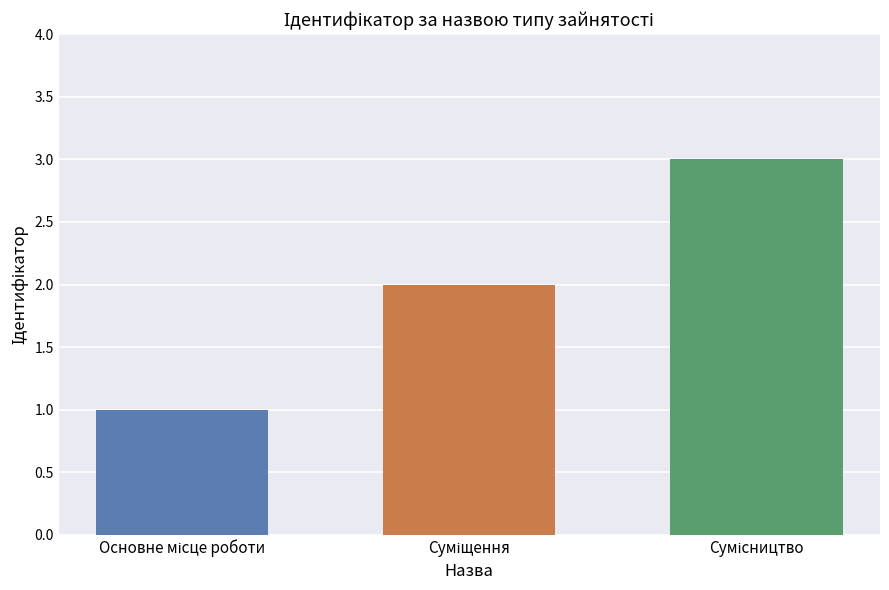

Are the bars grouped side by side (vs. stacked)?

Yes